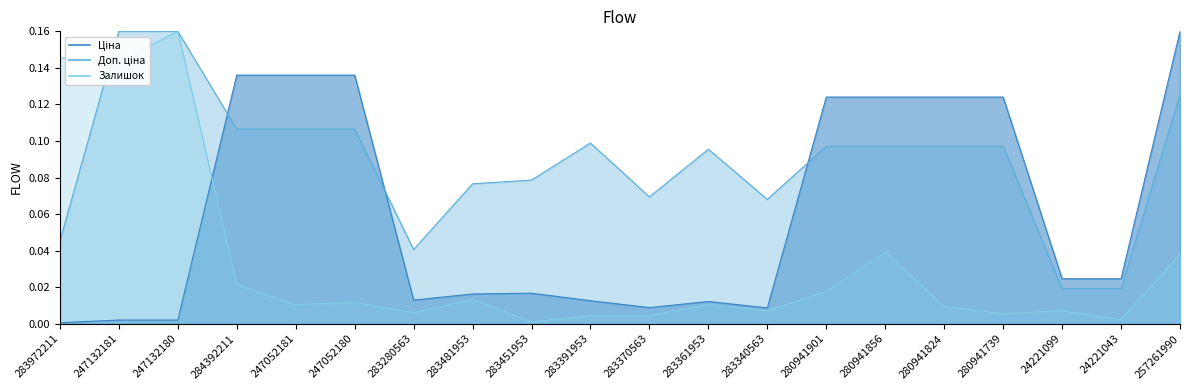

What is the label of the 10th point from the left?

283391953